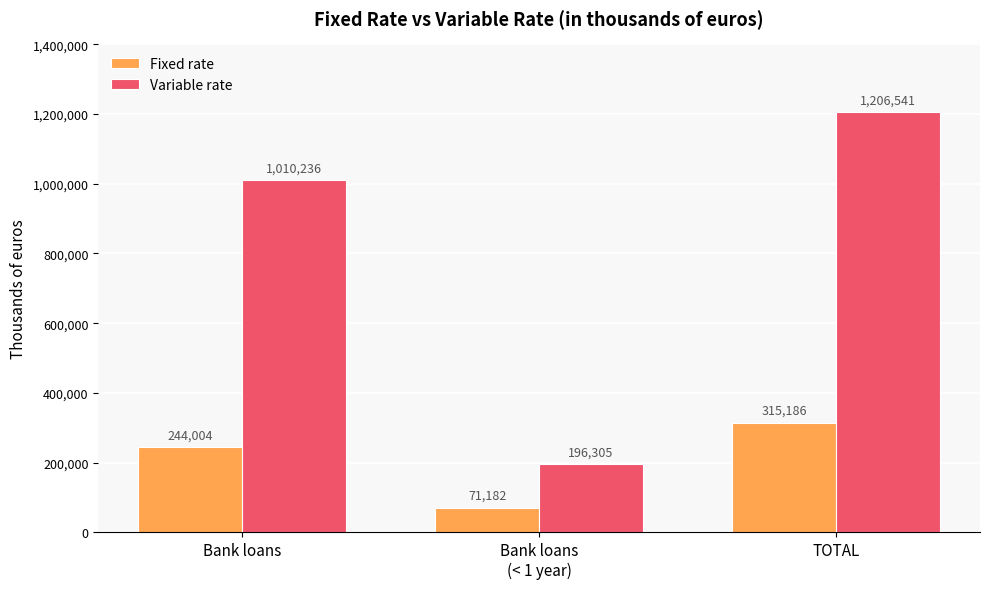

Is it true that Fixed rate equals 244004 at Bank loans?

True